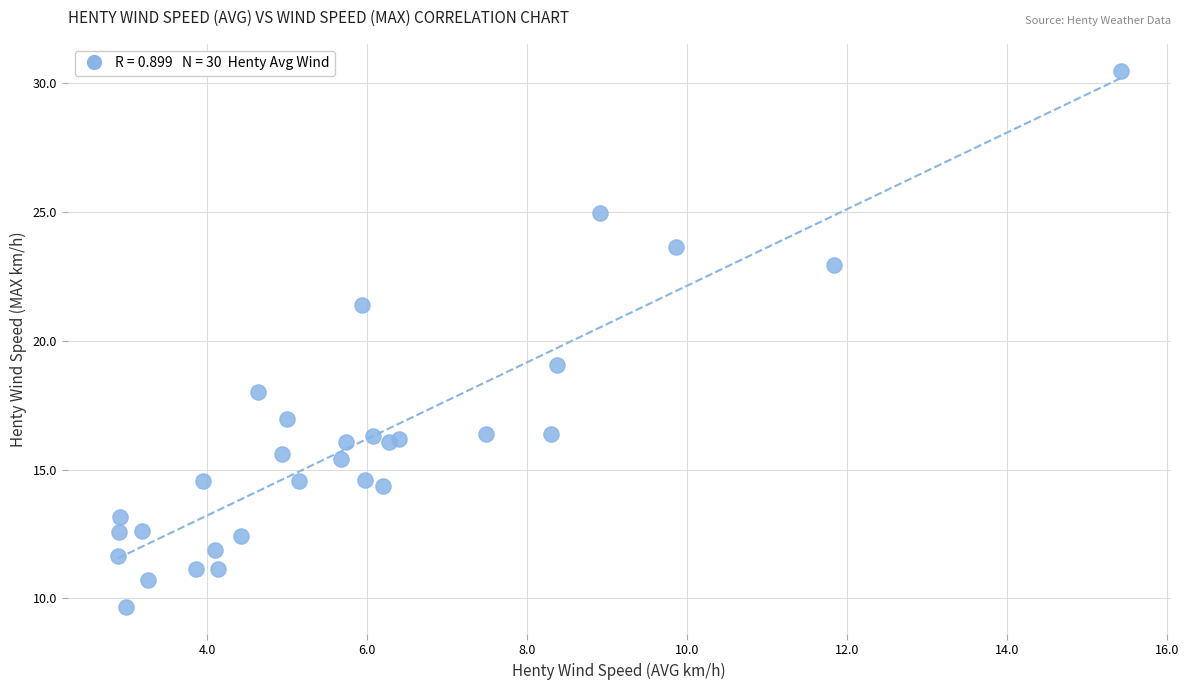

What Y value in the scatter plot is closest to 20?

19.1